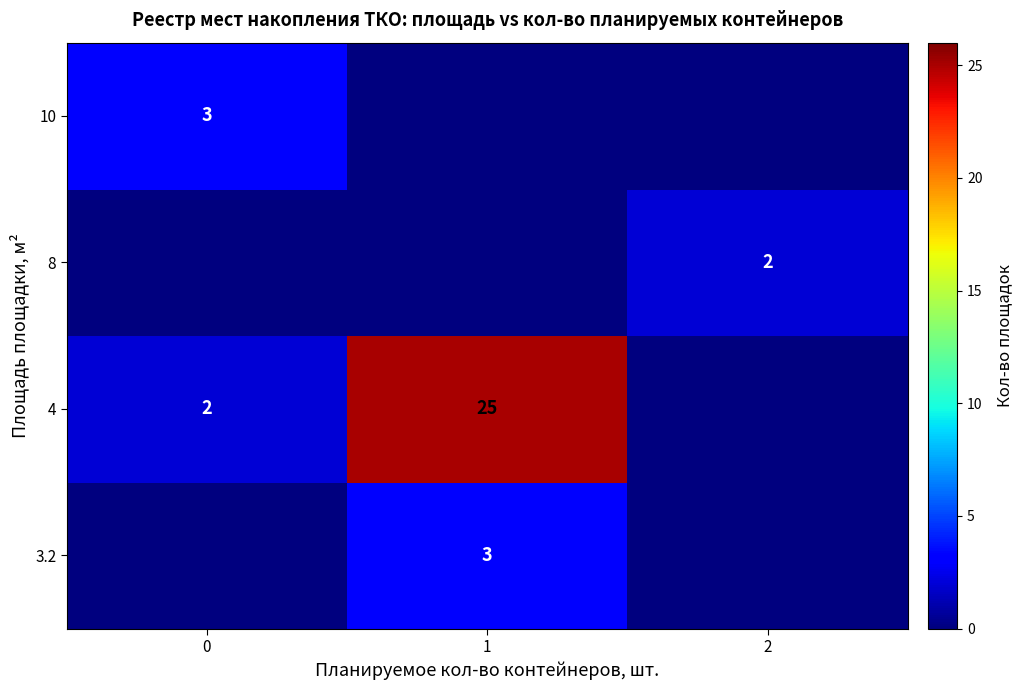

What is the total value across all series at 2?

2